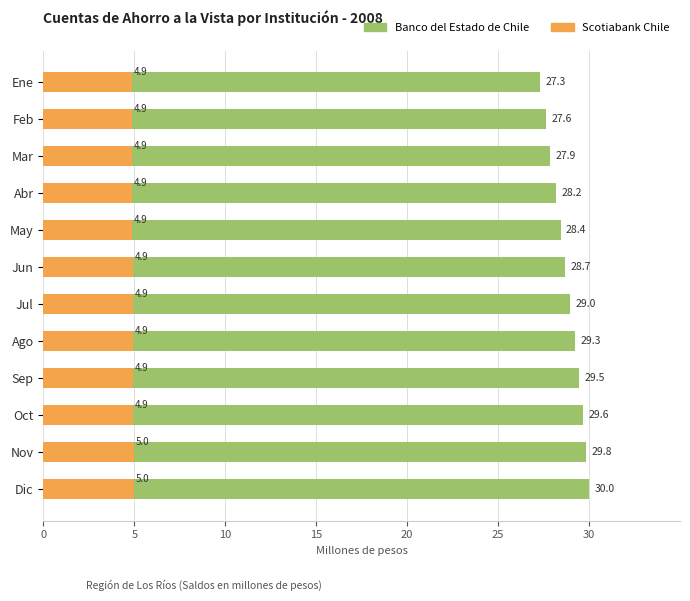

Reading right to left, list all the values displayed in this chart.

Banco del Estado de Chile: 30.0	29.8	29.6	29.5	29.3	29.0	28.7	28.4	28.2	27.9	27.6	27.3
Scotiabank Chile: 5.0	5.0	4.9	4.9	4.9	4.9	4.9	4.9	4.9	4.9	4.9	4.9